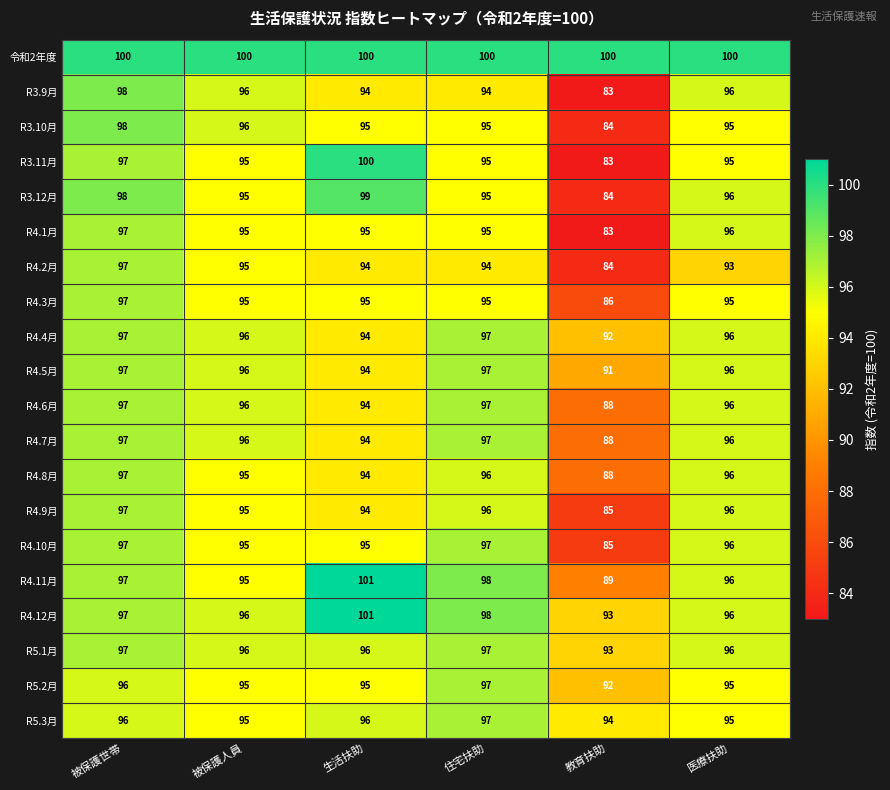

Which label corresponds to the smallest value in the chart?

教育扶助